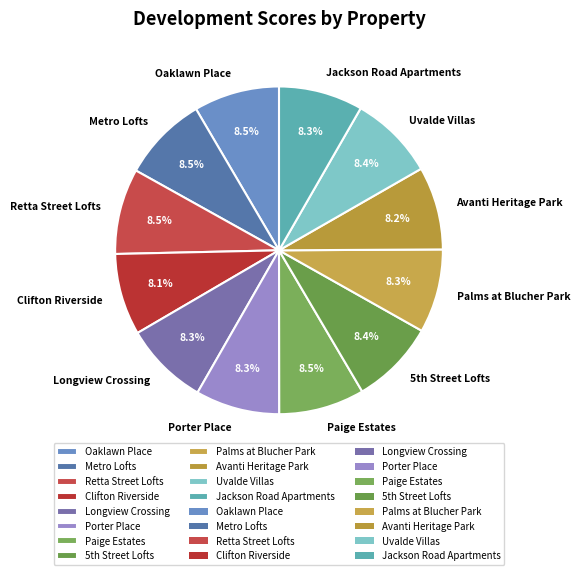

To the nearest percent, what is the average slice percentage?

8%